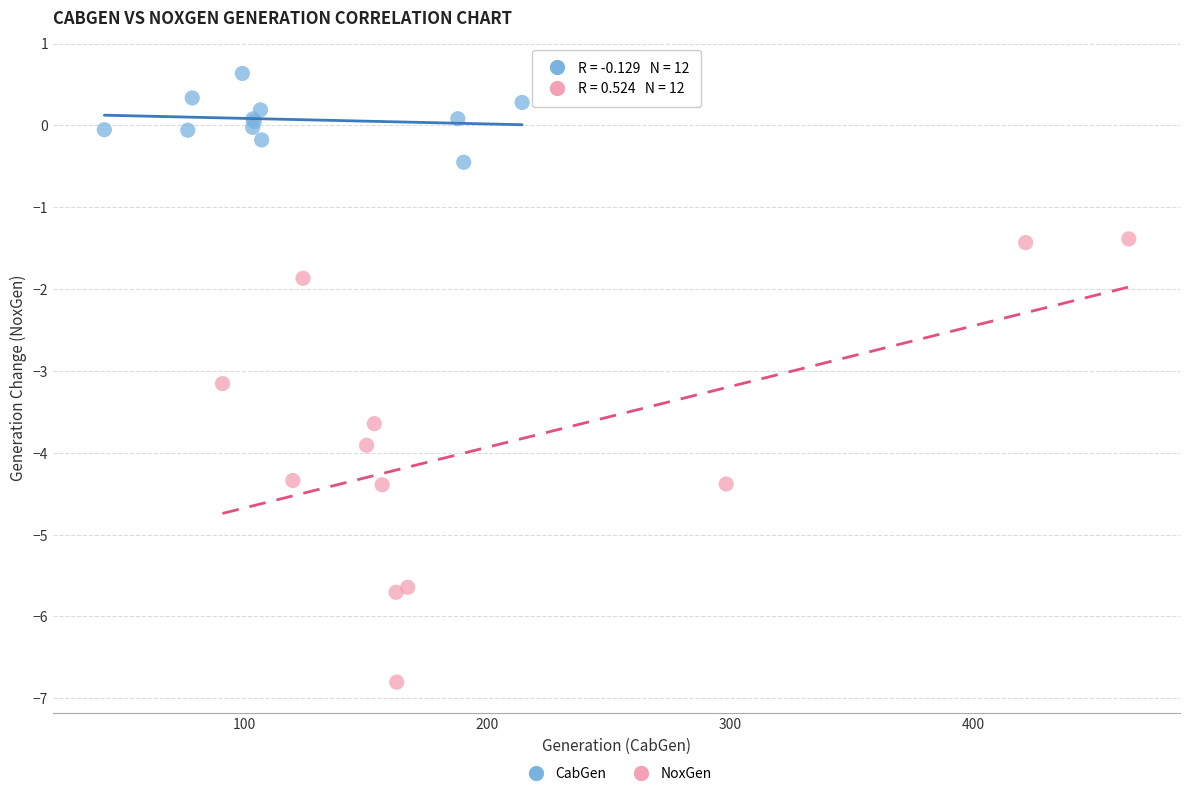

Which series has the largest Y range (max minus min)?

NoxGen